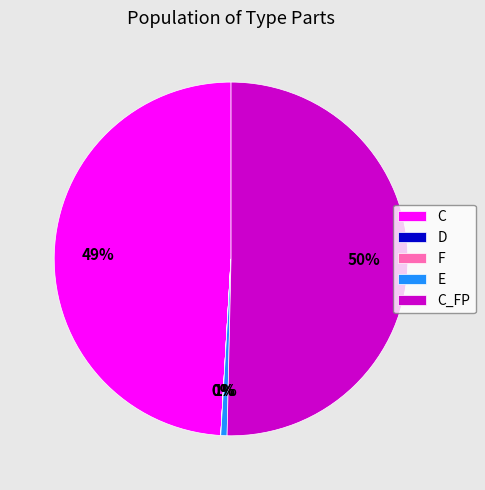

To the nearest percent, what is the average slice percentage?

20%